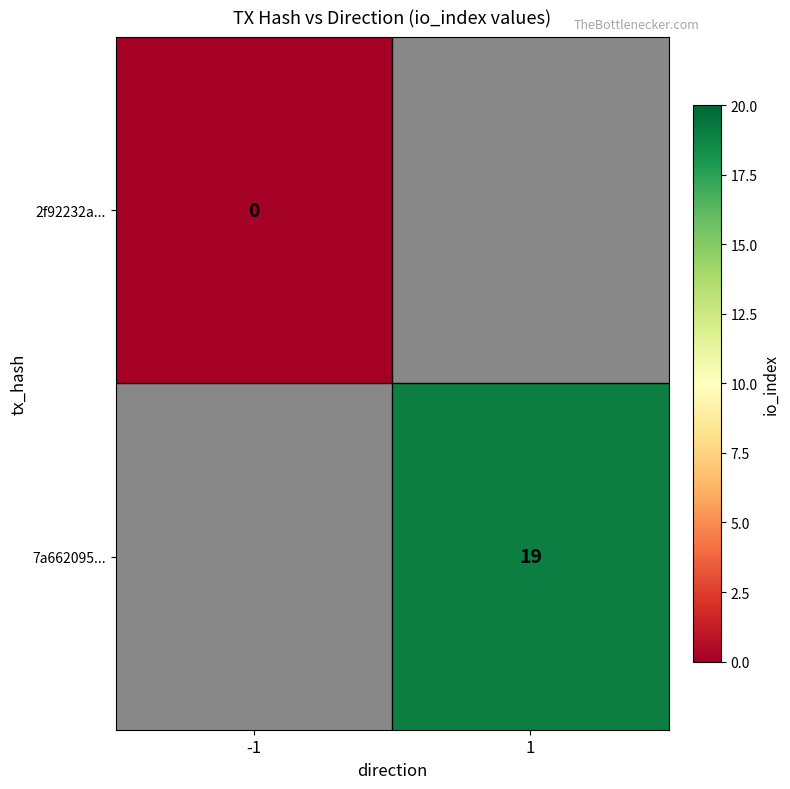

The value of 7a662095... at 1 is 32.0. True or false?

False